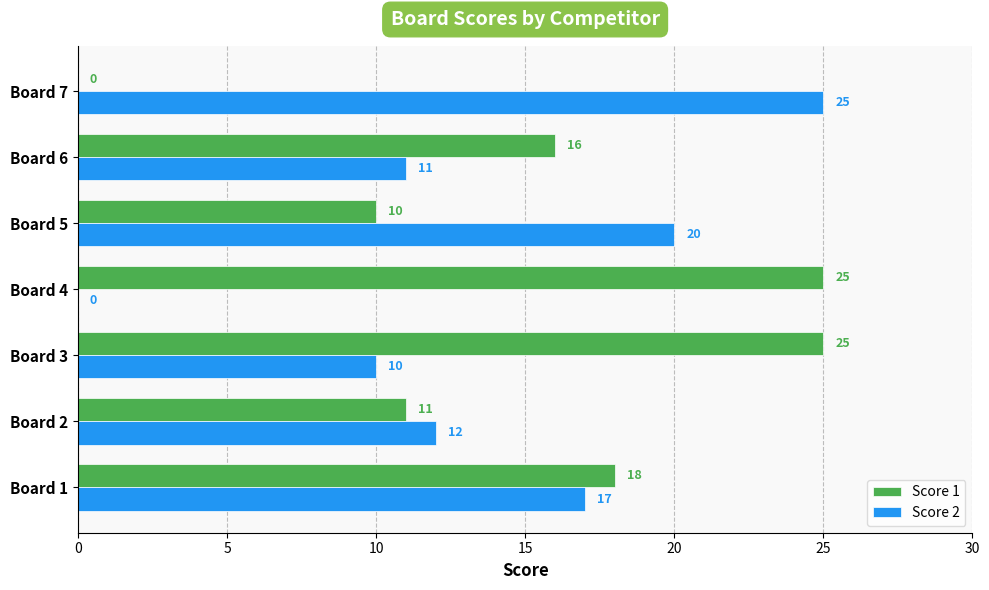

The value of Score 1 at Board 3 is 17. True or false?

False